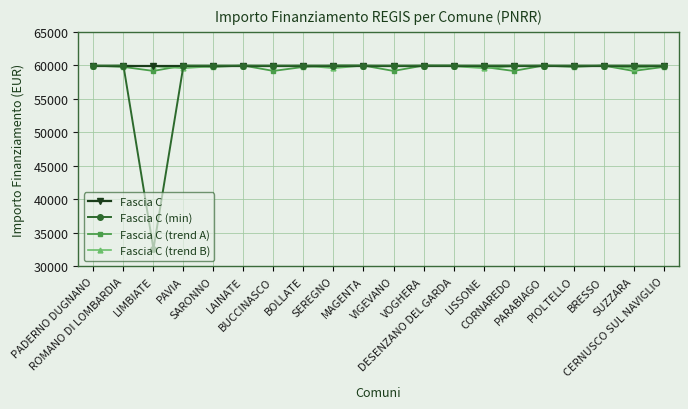

What is the label of the 10th point from the right?

VIGEVANO